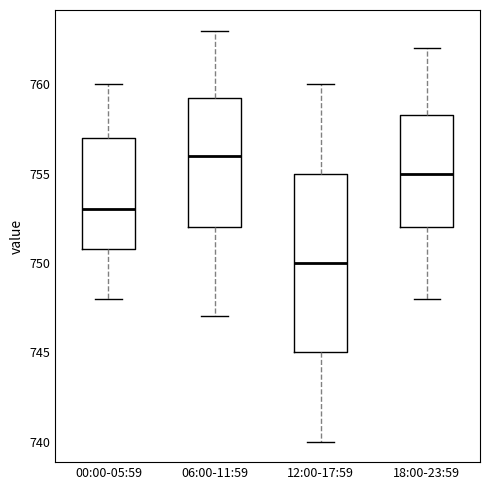

Which box has the lowest median line?

12:00-17:59